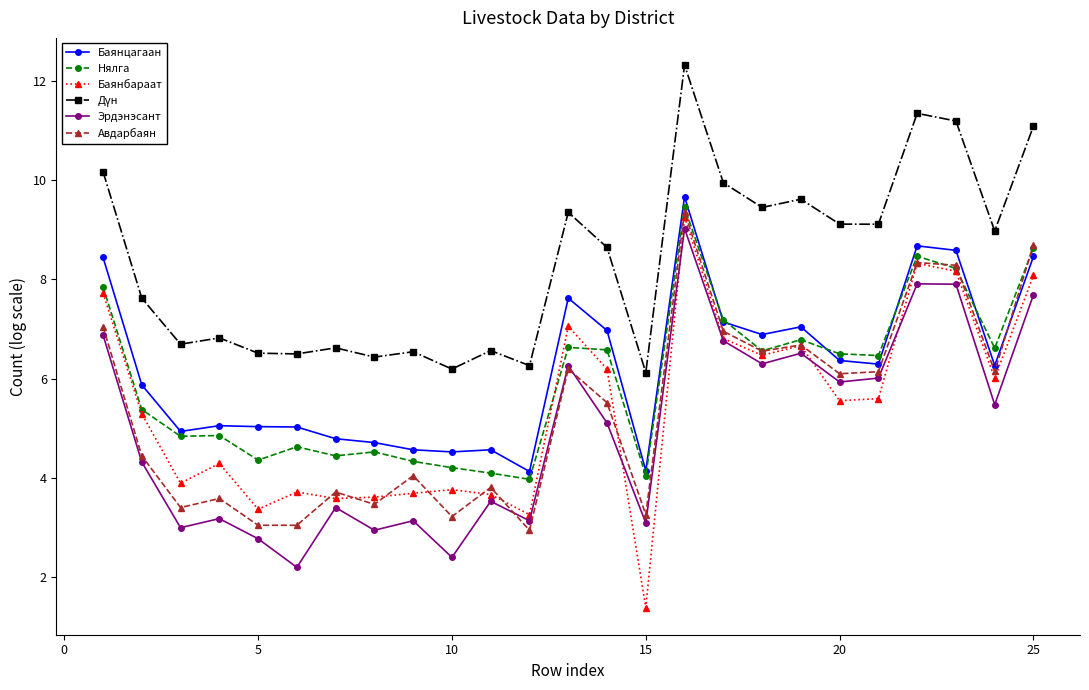

What is the highest value of the Нялга series?

9.4